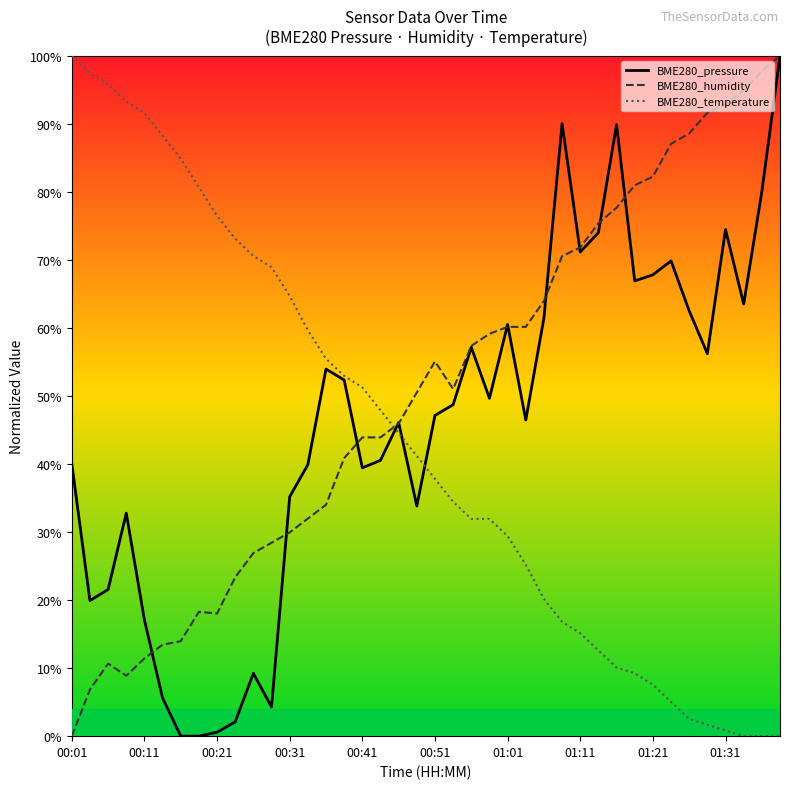

After their last crossing, which series has the higher values: BME280_temperature or BME280_humidity?

BME280_humidity